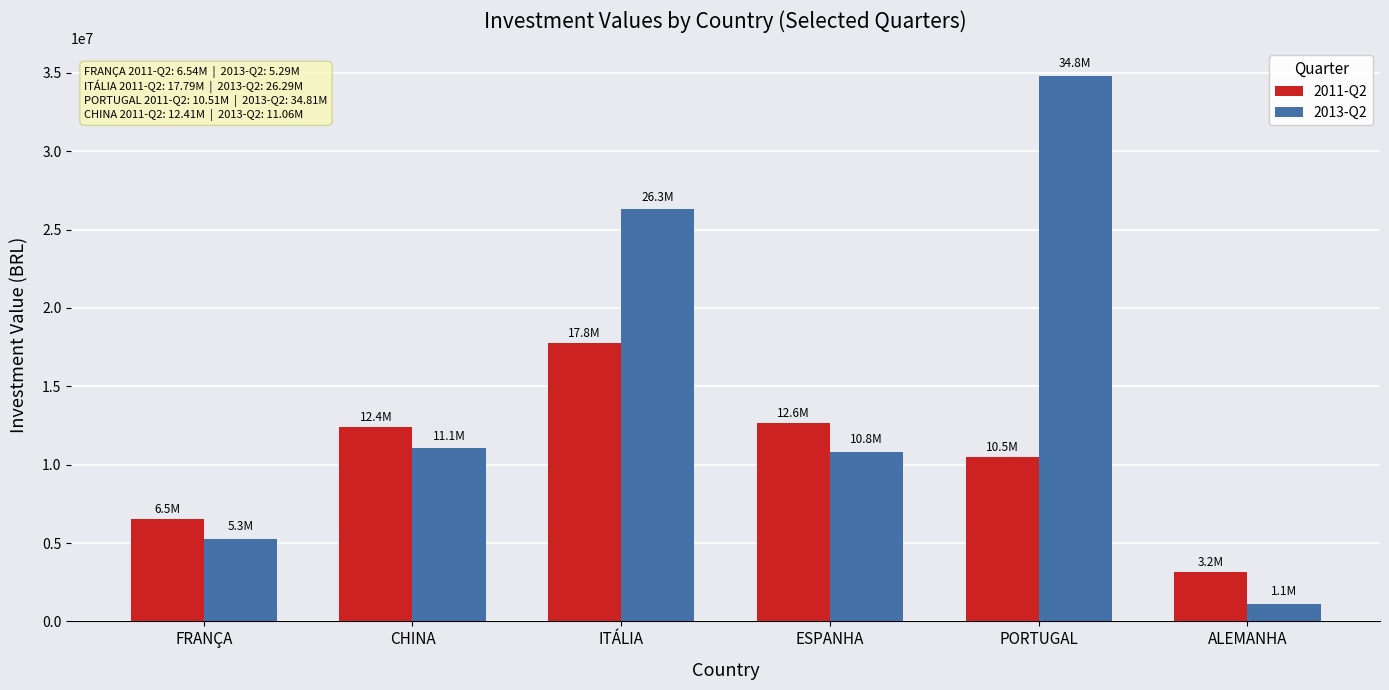

What is the greatest value displayed?

34812463.5